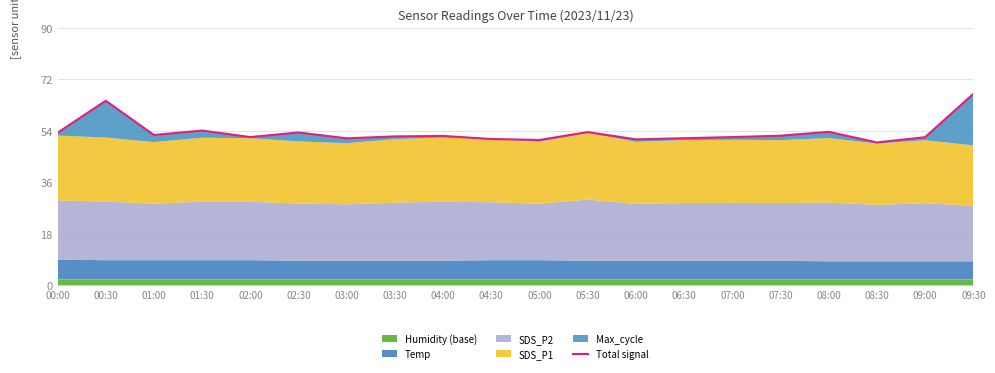

True or false: there are more than 2 points higher than both neighbors.

True